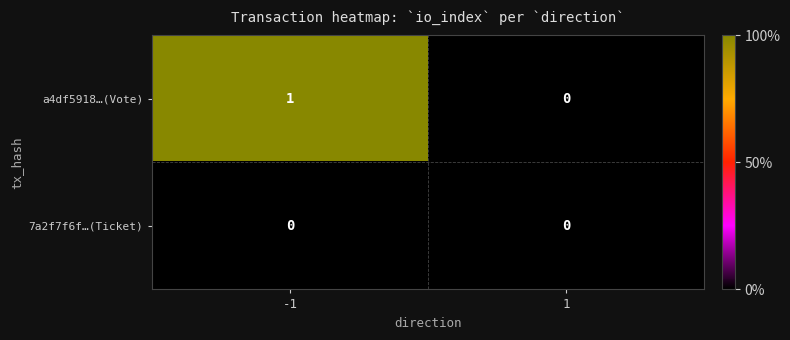

Which series has the widest spread of values?

a4df5918…(Vote)